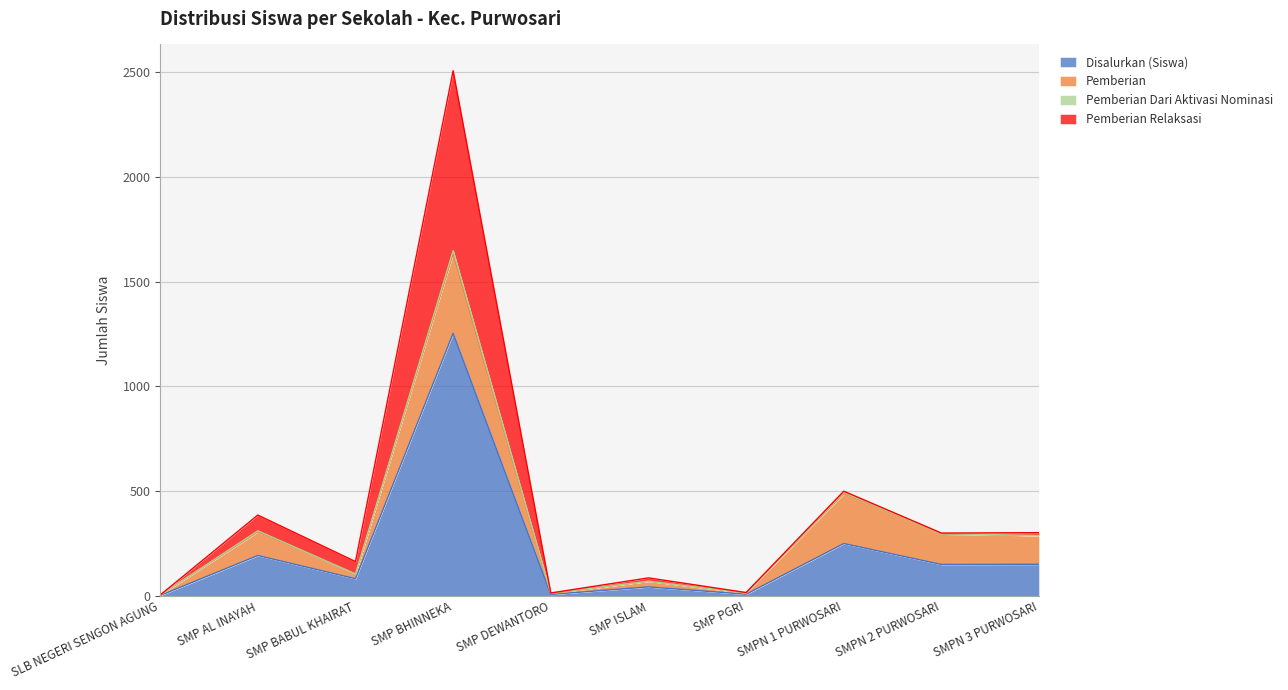

What are all the series names shown in the legend?

Disalurkan (Siswa), Pemberian, Pemberian Dari Aktivasi Nominasi, Pemberian Relaksasi